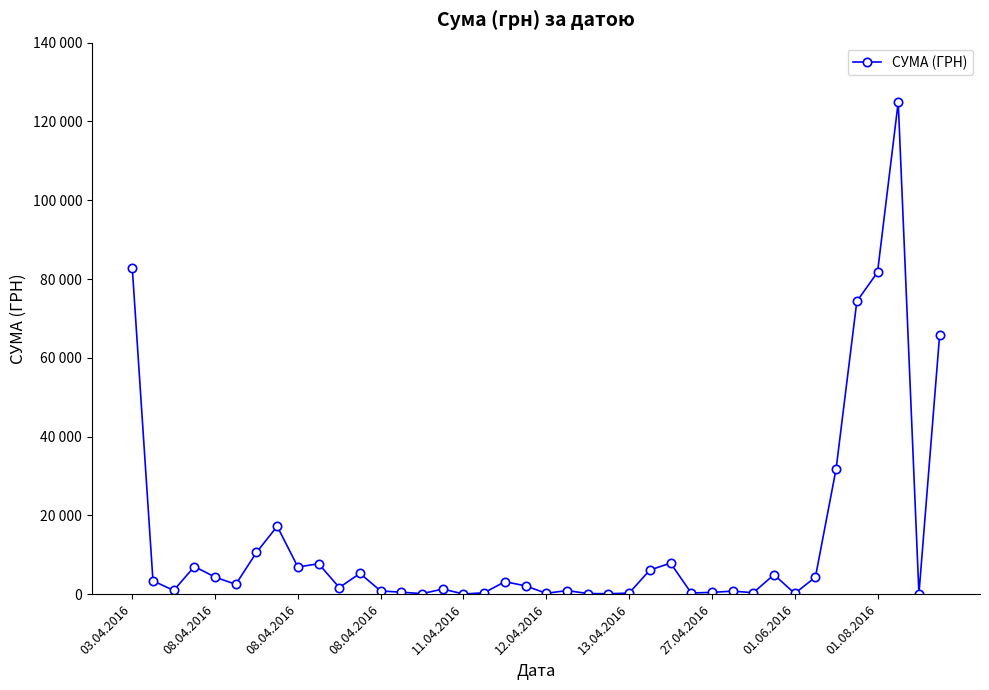

Is this an area chart (filled region under the line)?

No